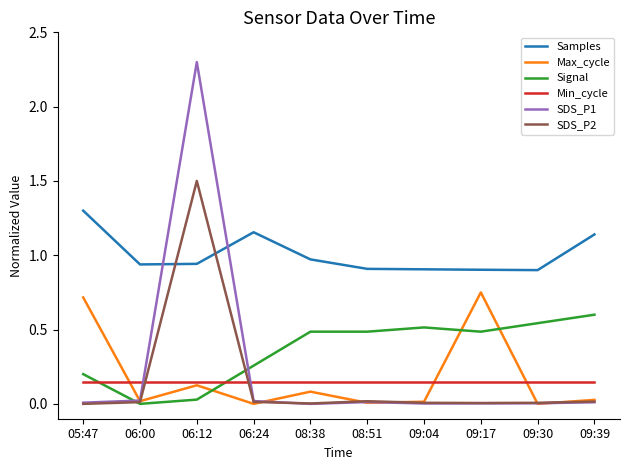

What is the sum of all SDS_P2 values?

1.6